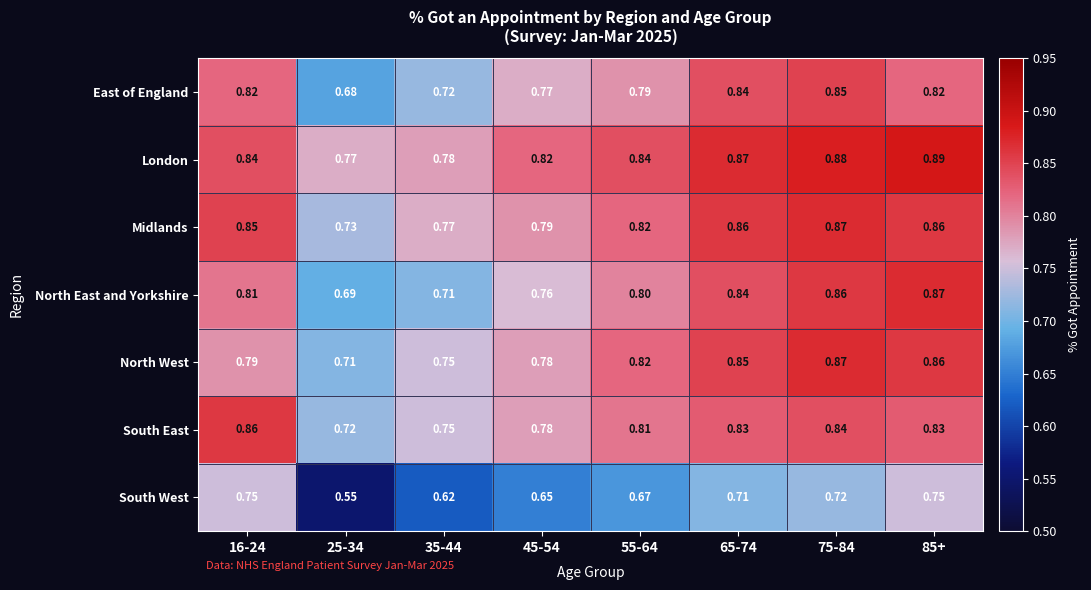

Between 45-54 and 85+, which series saw the biggest shift?

North East and Yorkshire